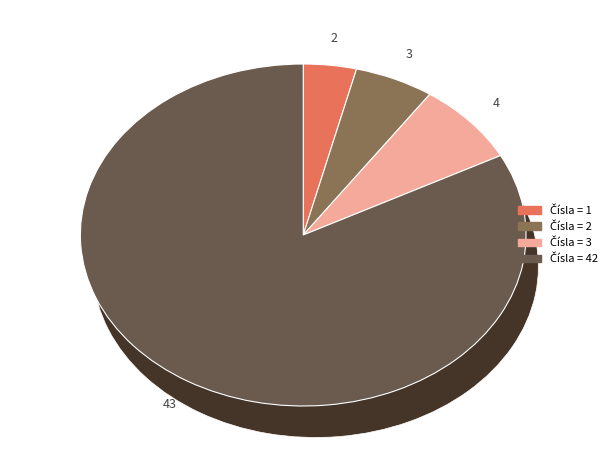

To the nearest percent, what portion does 3 represent?

8%